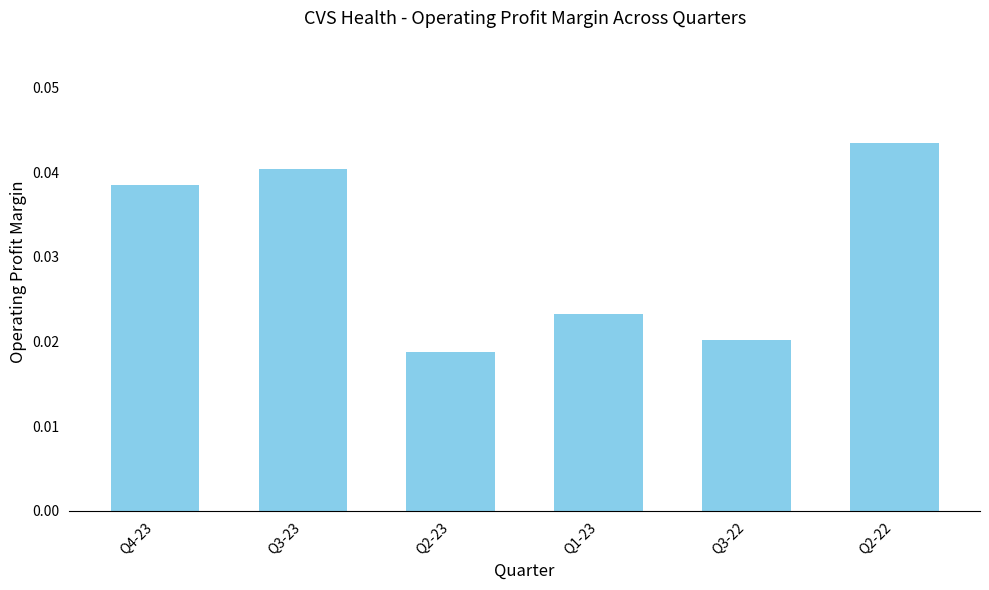

At which label is the value closest to 0?

Q2-23